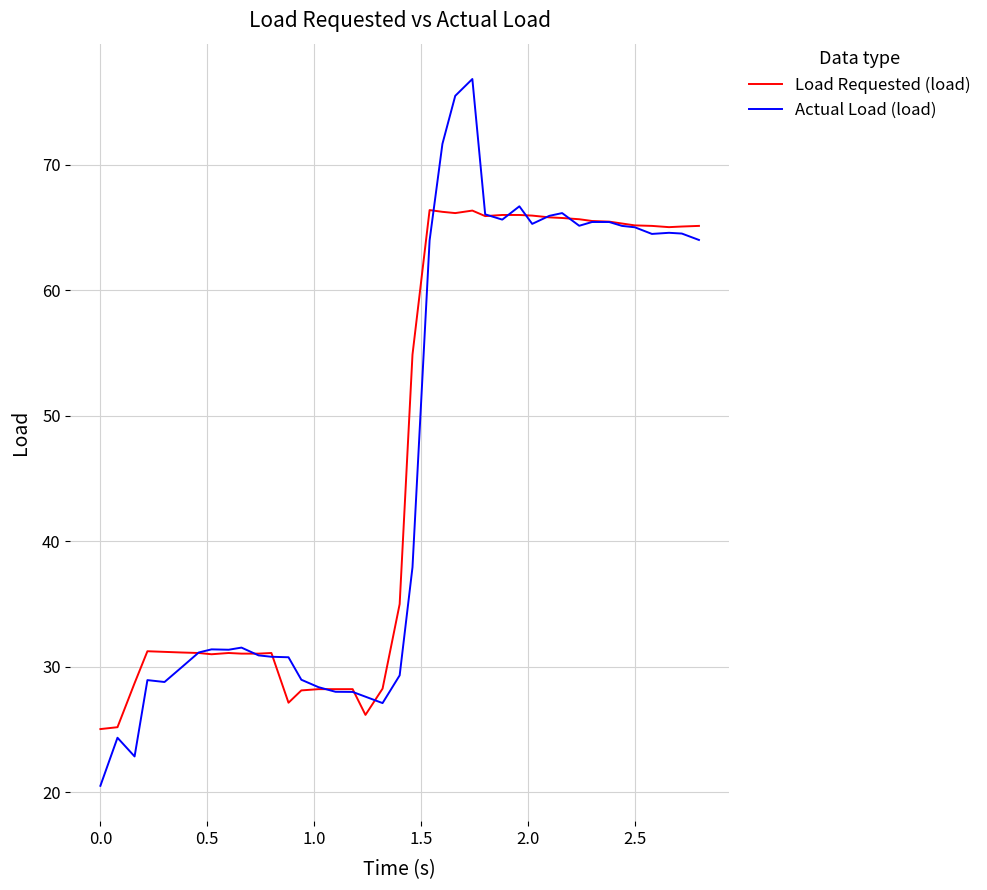

Rank the series by their maximum value, from lowest to highest.

Load Requested (load), Actual Load (load)